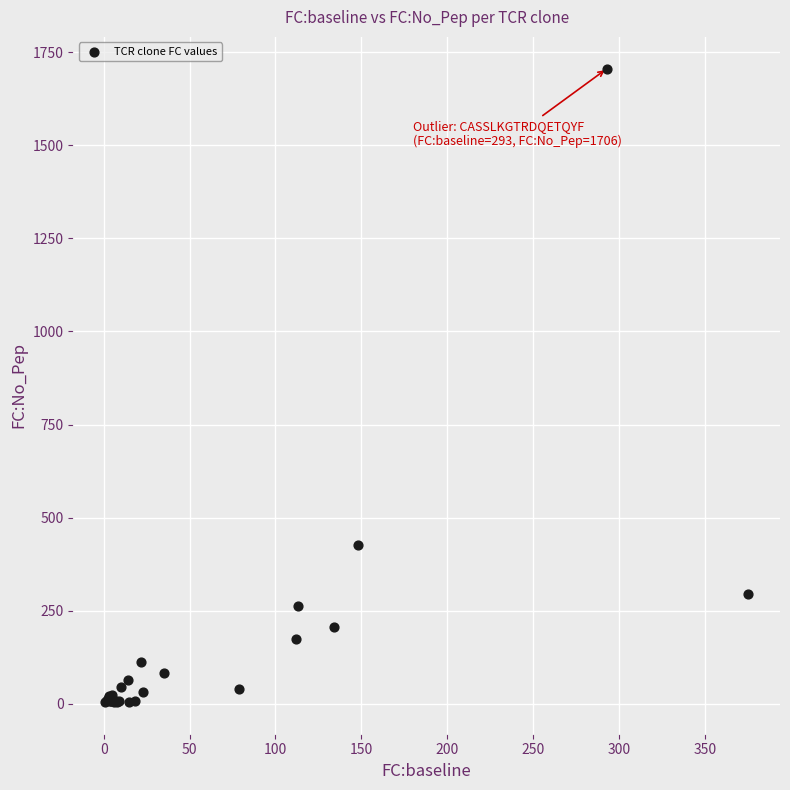

What Y value in the scatter plot is closest to 855?

427